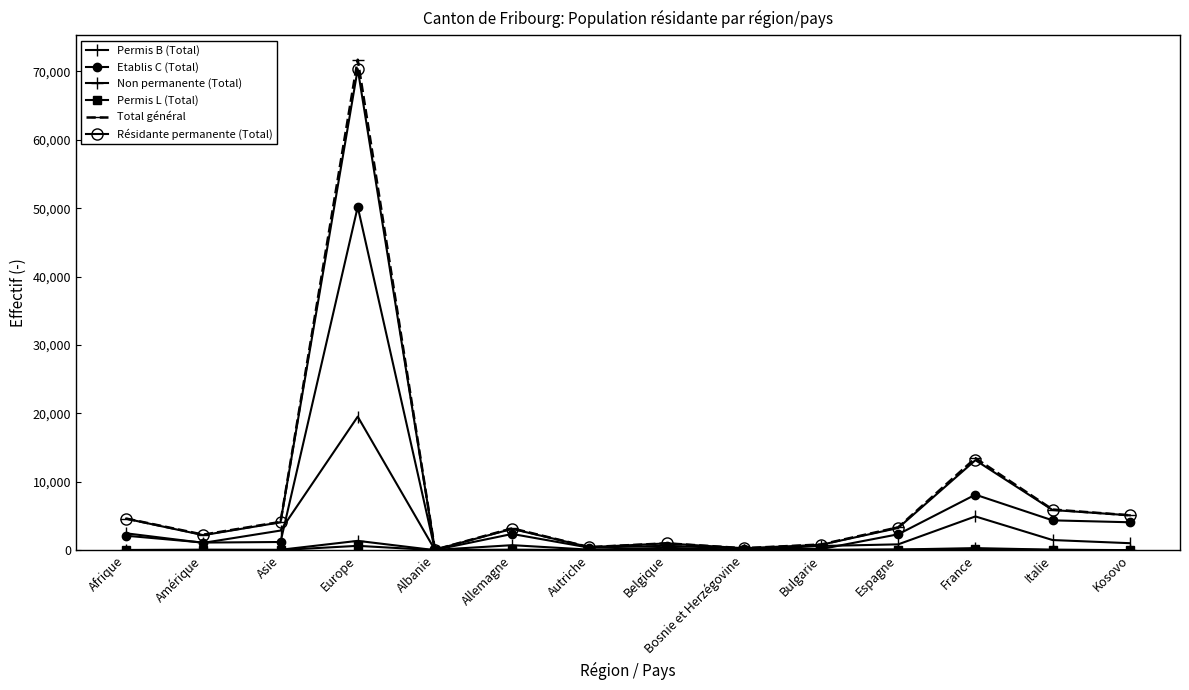

Reading left to right, what are all the values shown in this chart?

Permis B (Total): Afrique=2464	Amérique=1067	Asie=2865	Europe=19524	Albanie=37	Allemagne=730	Autriche=74	Belgique=341	Bosnie et Herzégovine=60	Bulgarie=608	Espagne=849	France=4932	Italie=1479	Kosovo=1018
Etablis C (Total): Afrique=2110	Amérique=1109	Asie=1193	Europe=50195	Albanie=30	Allemagne=2369	Autriche=365	Belgique=641	Bosnie et Herzégovine=223	Bulgarie=153	Espagne=2321	France=8115	Italie=4358	Kosovo=4078
Non permanente (Total): Afrique=23	Amérique=74	Asie=57	Europe=1360	Albanie=0	Allemagne=78	Autriche=5	Belgique=14	Bosnie et Herzégovine=5	Bulgarie=47	Espagne=93	France=299	Italie=72	Kosovo=4
Permis L (Total): Afrique=24	Amérique=17	Asie=14	Europe=632	Albanie=0	Allemagne=10	Autriche=0	Belgique=4	Bosnie et Herzégovine=0	Bulgarie=20	Espagne=73	France=109	Italie=32	Kosovo=0
Total général: Afrique=4621	Amérique=2267	Asie=4129	Europe=71711	Albanie=67	Allemagne=3187	Autriche=444	Belgique=1000	Bosnie et Herzégovine=288	Bulgarie=828	Espagne=3336	France=13455	Italie=5941	Kosovo=5100
Résidante permanente (Total): Afrique=4598	Amérique=2193	Asie=4072	Europe=70351	Albanie=67	Allemagne=3109	Autriche=439	Belgique=986	Bosnie et Herzégovine=283	Bulgarie=781	Espagne=3243	France=13156	Italie=5869	Kosovo=5096